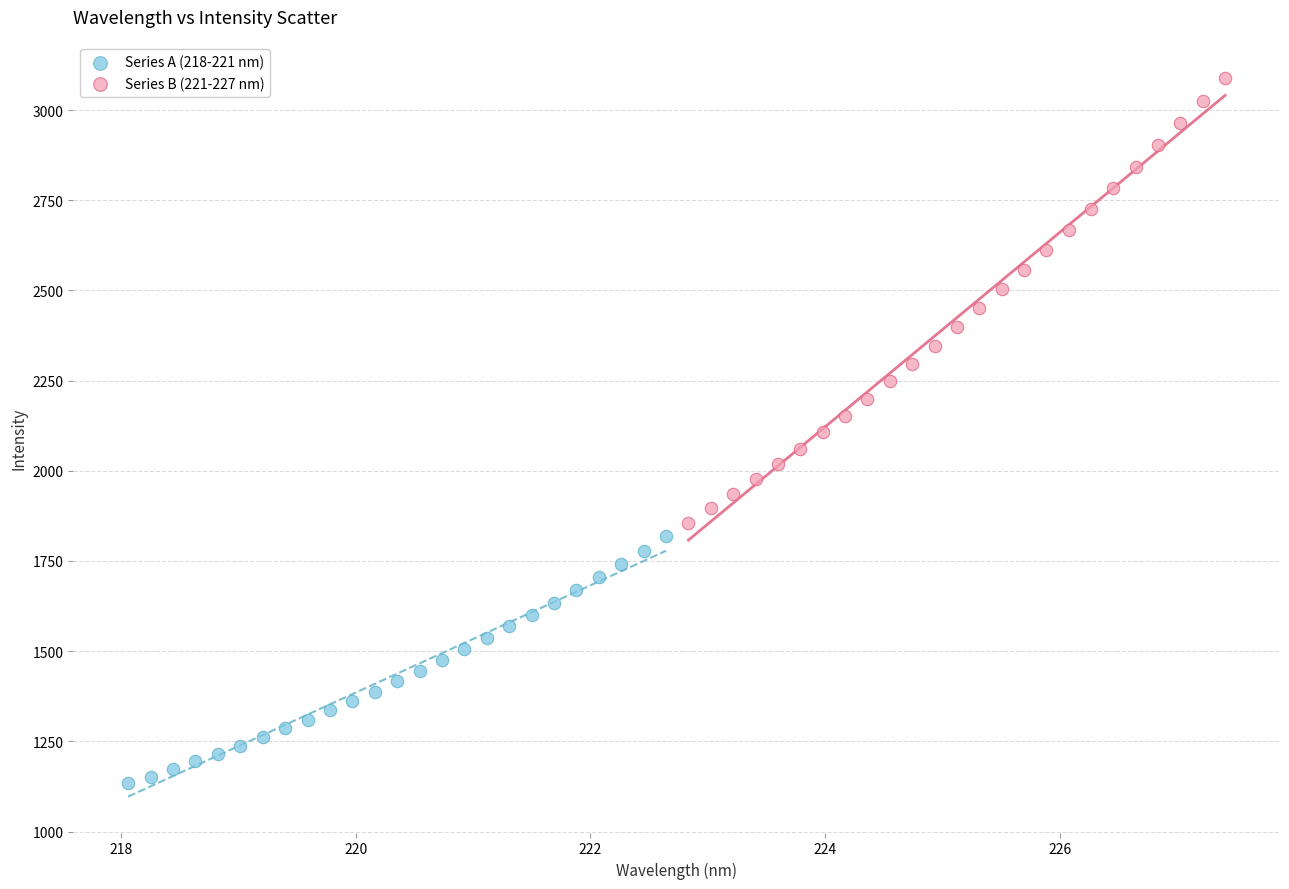

Which series reaches the minimum Y coordinate?

Series A (218-221 nm)